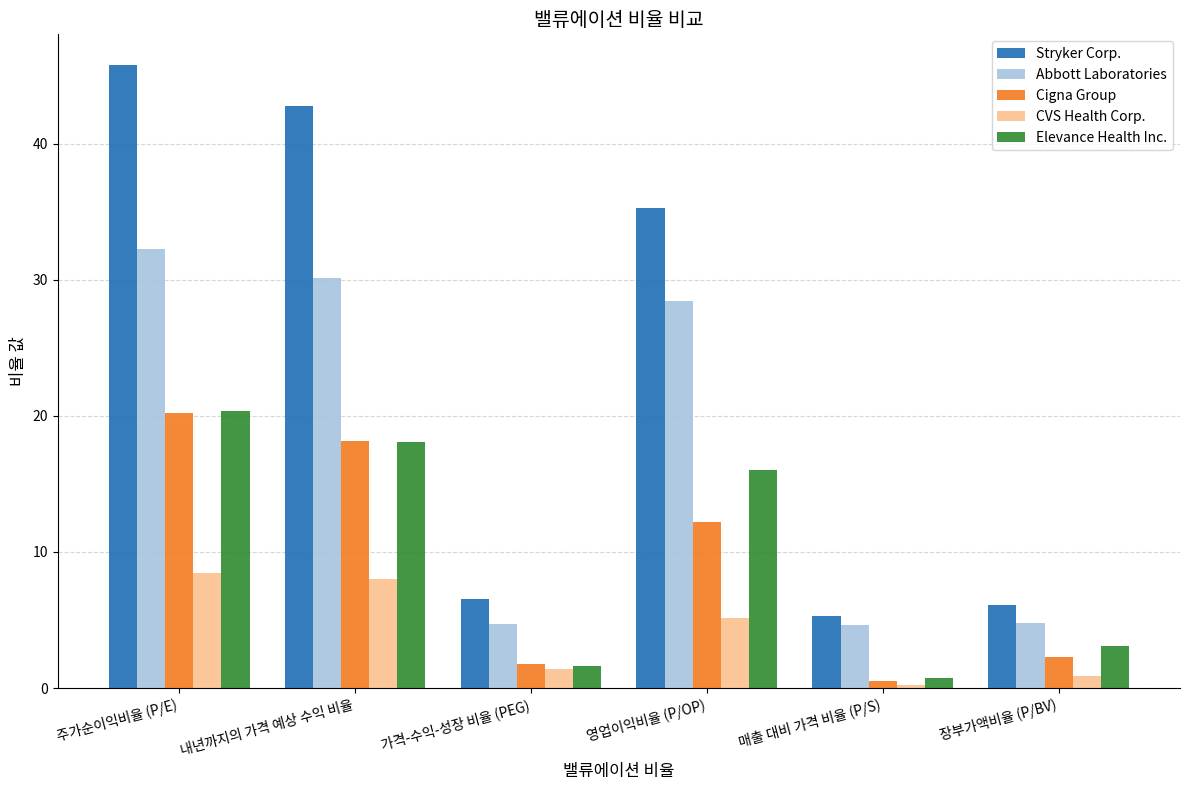

At 영업이익비율 (P/OP), list the series in order from largest to smallest.

Stryker Corp., Abbott Laboratories, Elevance Health Inc., Cigna Group, CVS Health Corp.